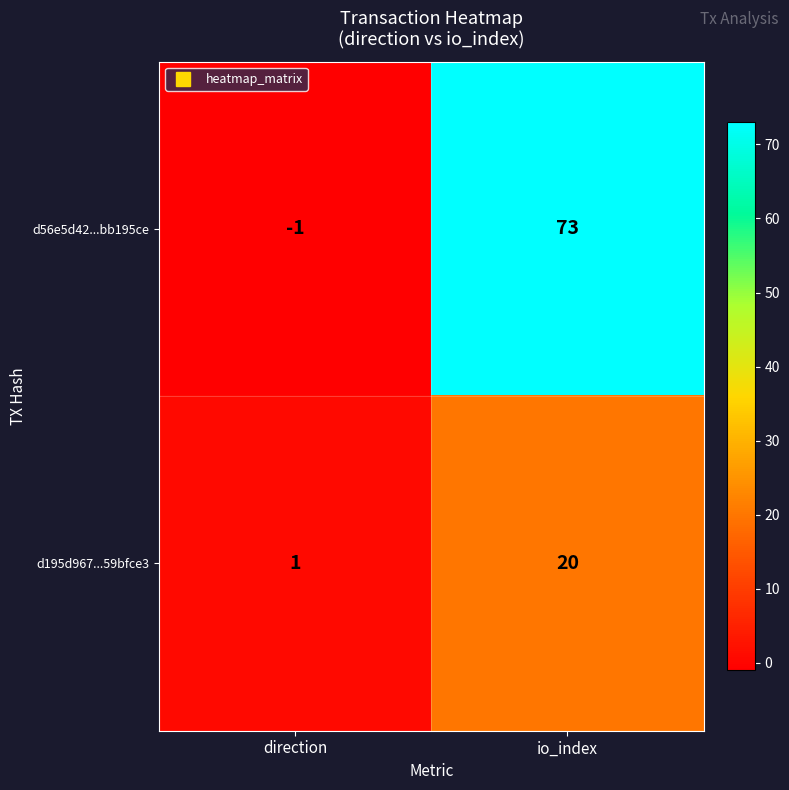

True or false: d195d967...59bfce3 has a value of 32 at io_index.

False